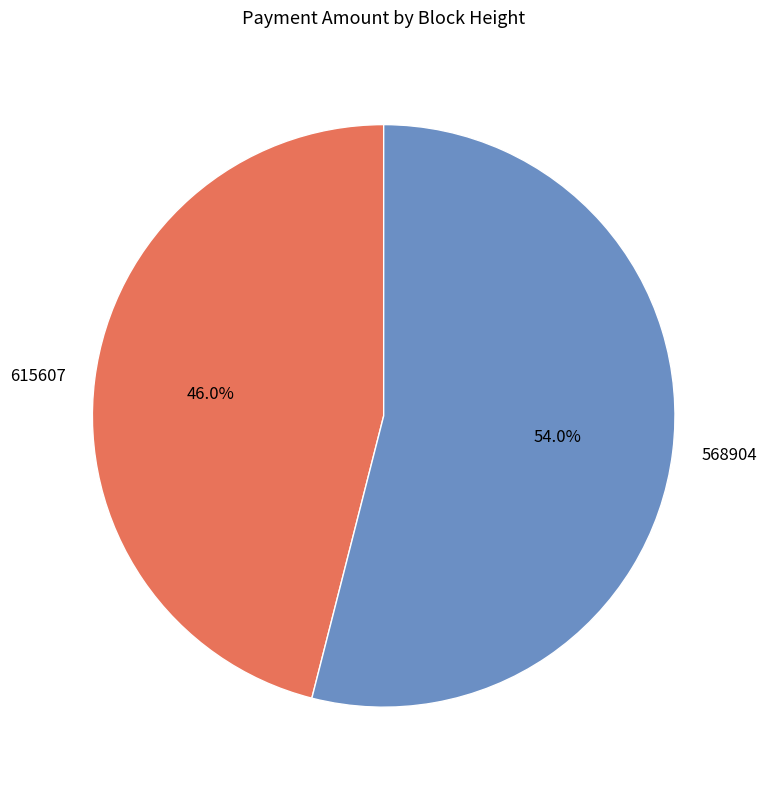

To the nearest percent, what portion does 615607 represent?

46%